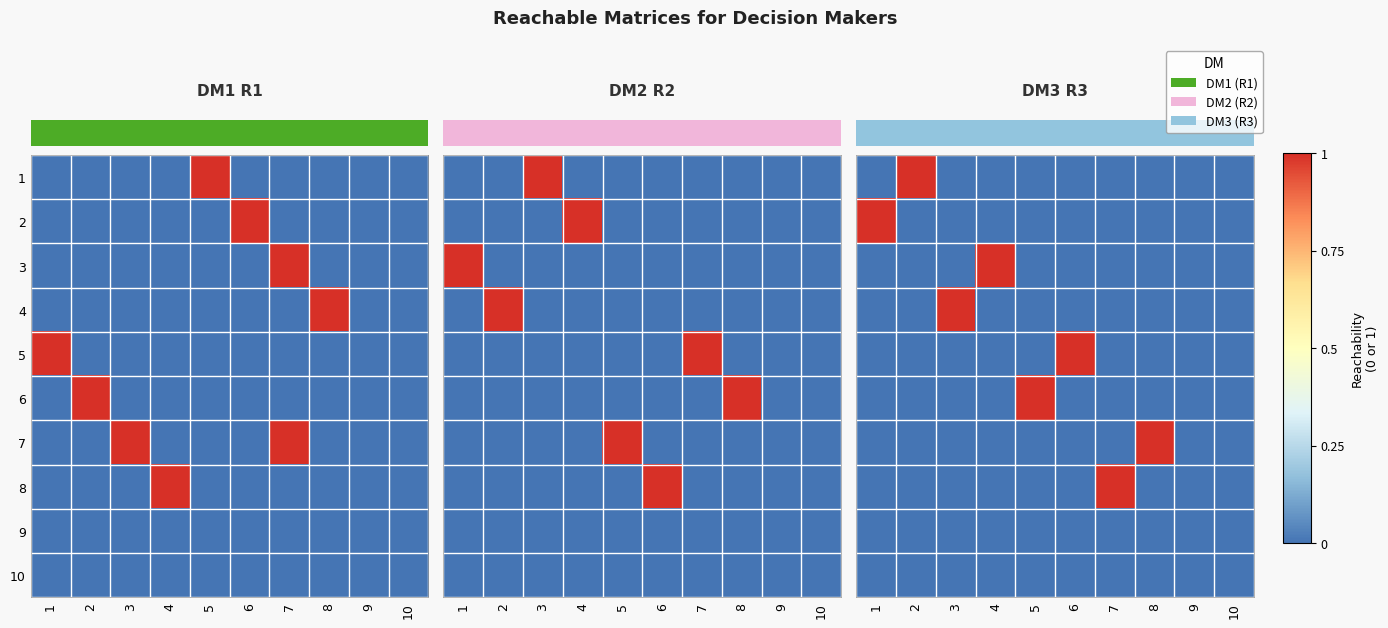

At which label is row_9 closest to 0?

1